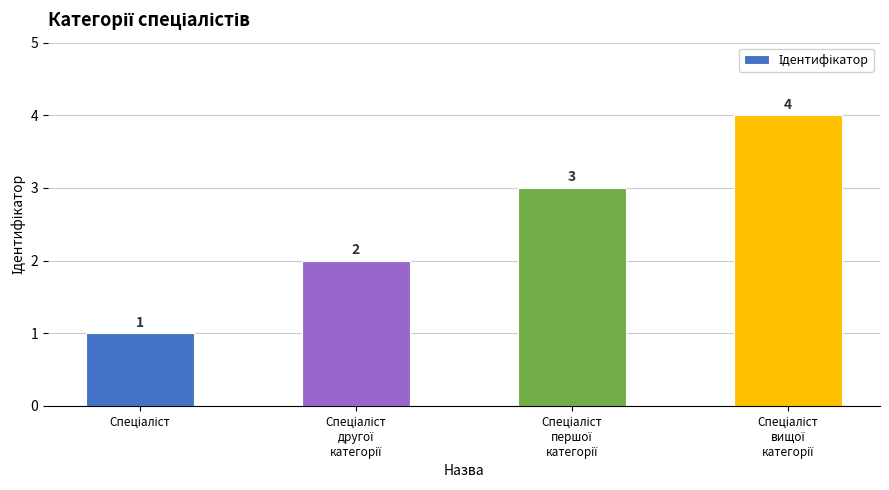

How many bars are there in total?

4